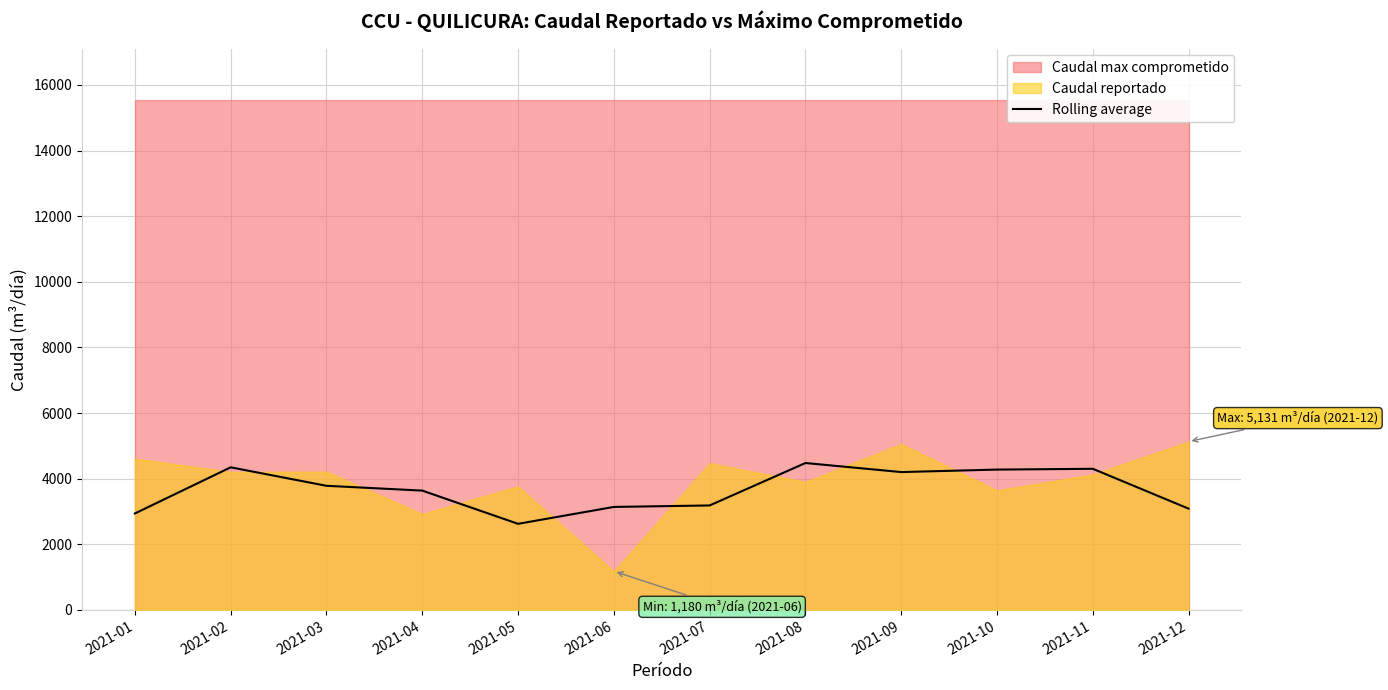

Rank the categories by value from highest to lowest.

2021-08, 2021-02, 2021-11, 2021-10, 2021-09, 2021-03, 2021-04, 2021-07, 2021-06, 2021-12, 2021-01, 2021-05